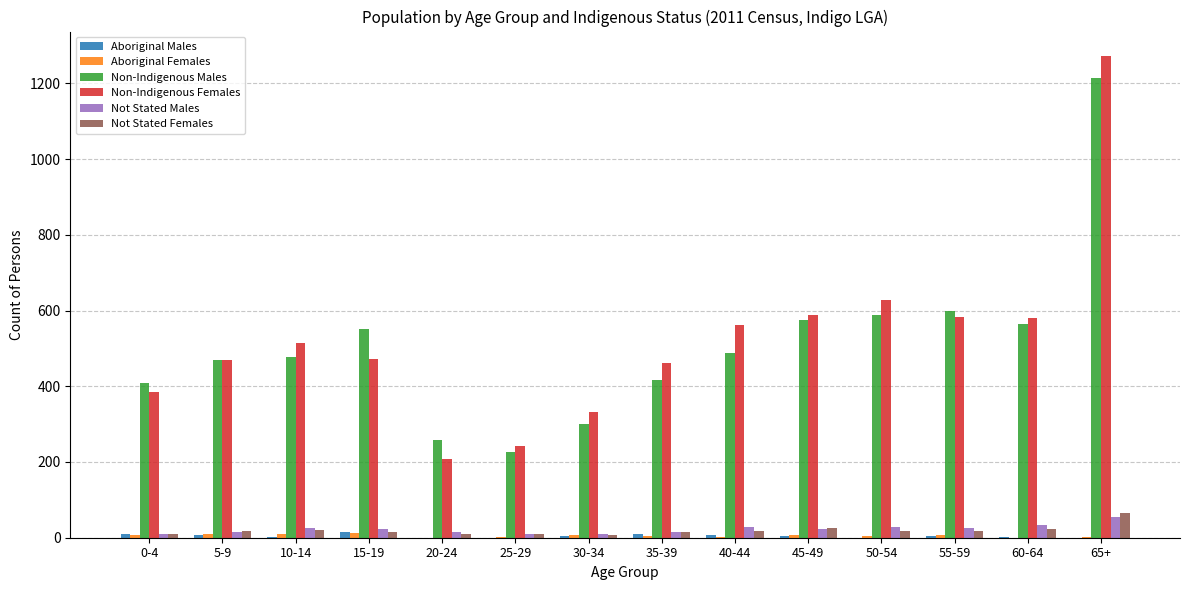

What is the average value of the Not Stated Females series?

19